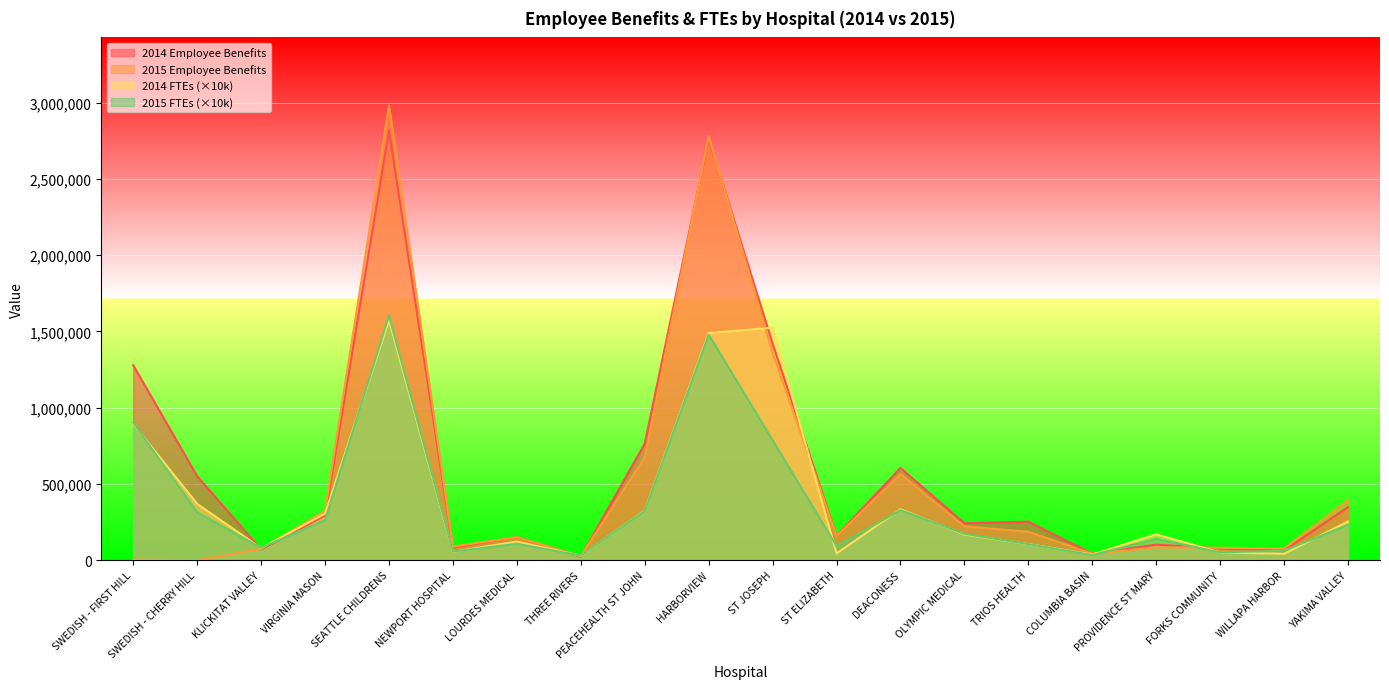

Between HARBORVIEW and YAKIMA VALLEY, which series saw the biggest shift?

2014 Employee Benefits